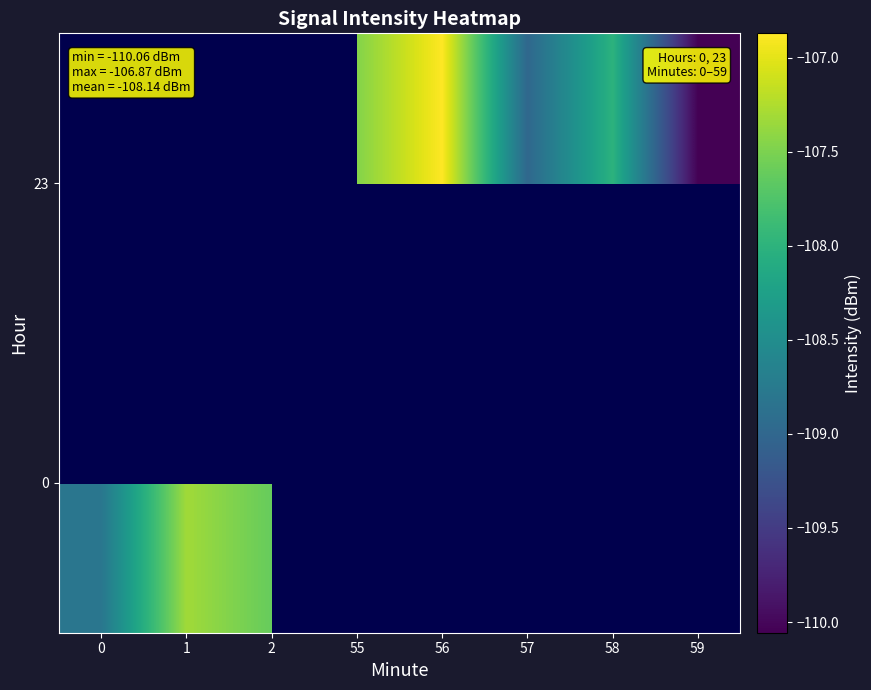

At how many categories does at least one series exceed -107?

1